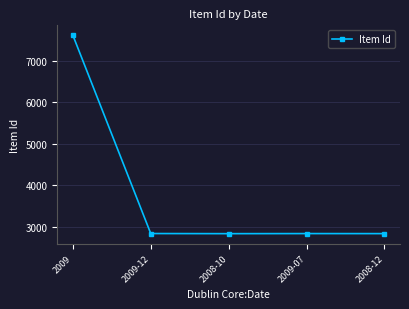

What is the label of the 1st point from the left?

2009